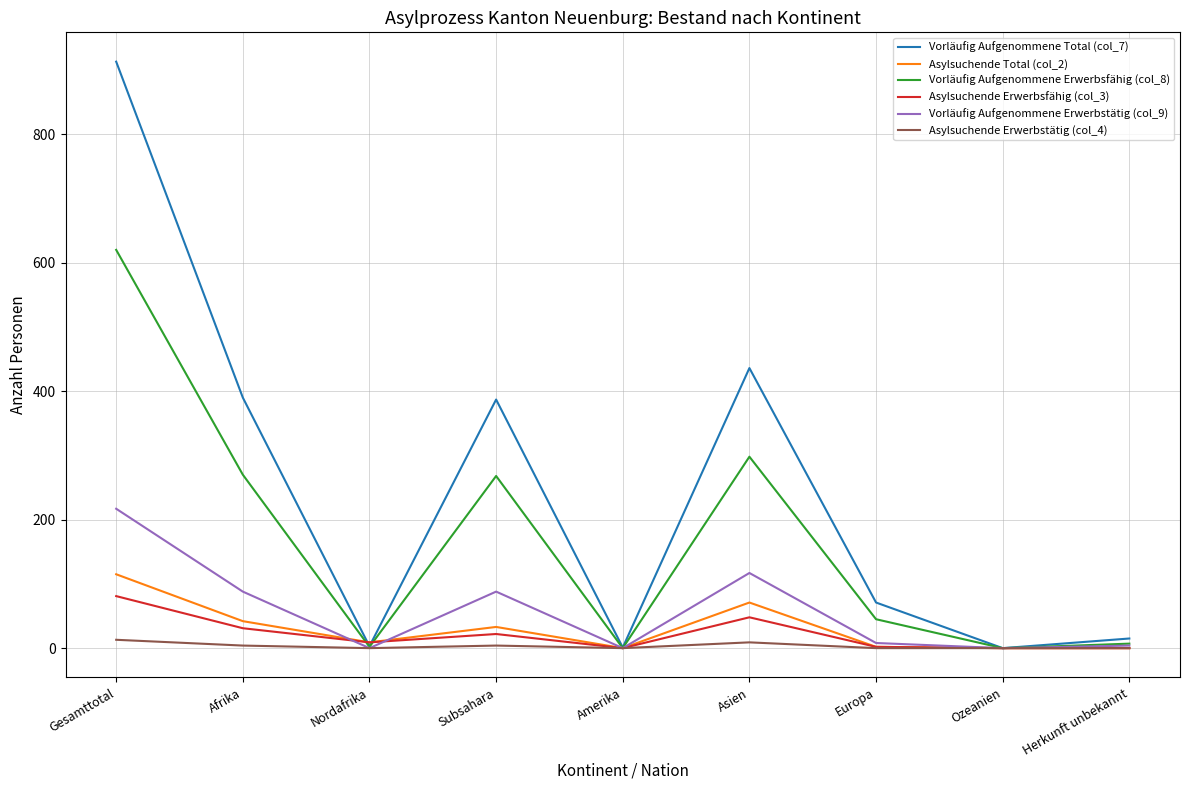

Is this an area chart (filled region under the line)?

No